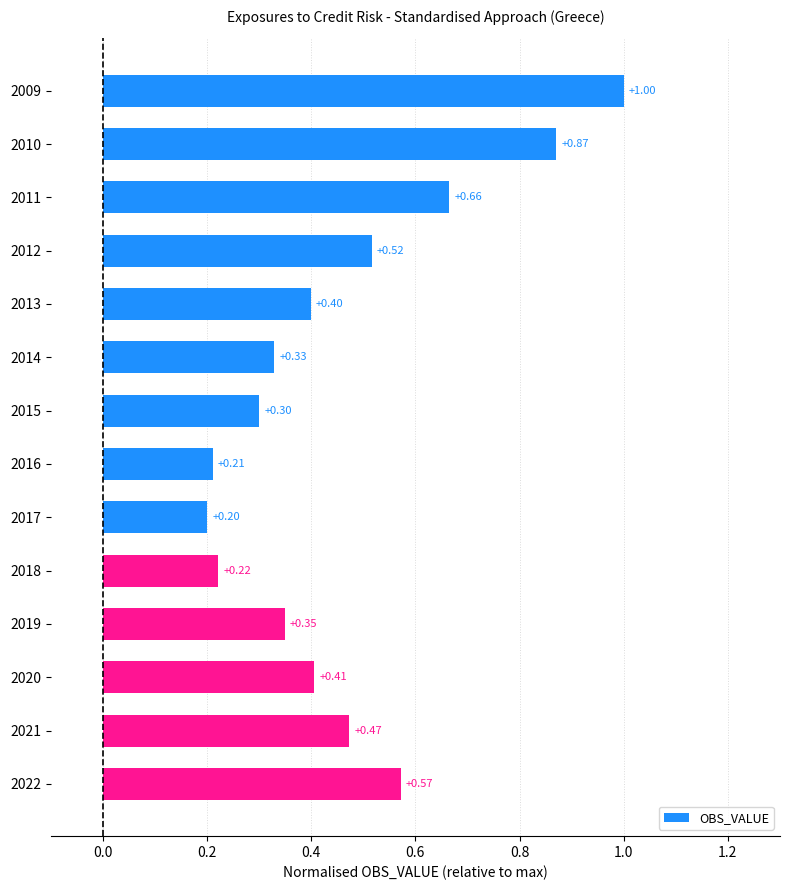

Rank the categories by value from lowest to highest.

2017, 2016, 2018, 2015, 2014, 2019, 2013, 2020, 2021, 2012, 2022, 2011, 2010, 2009